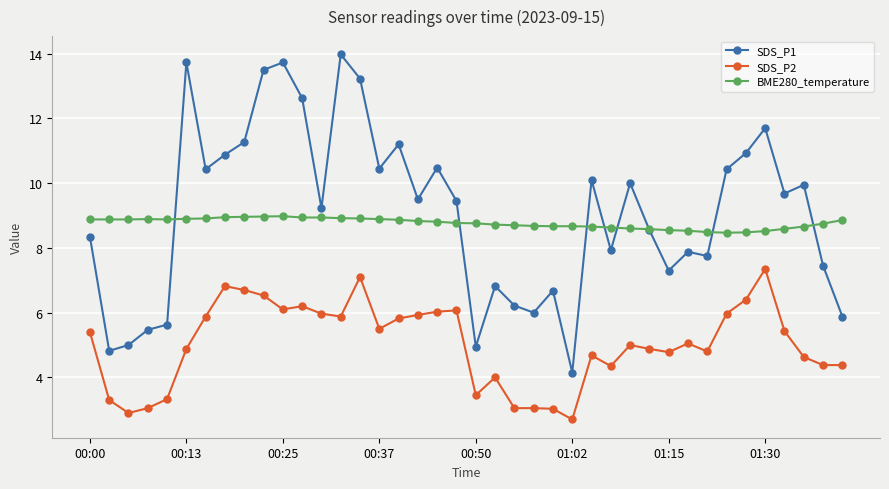

List the series in order of their peak value, lowest first.

SDS_P2, BME280_temperature, SDS_P1